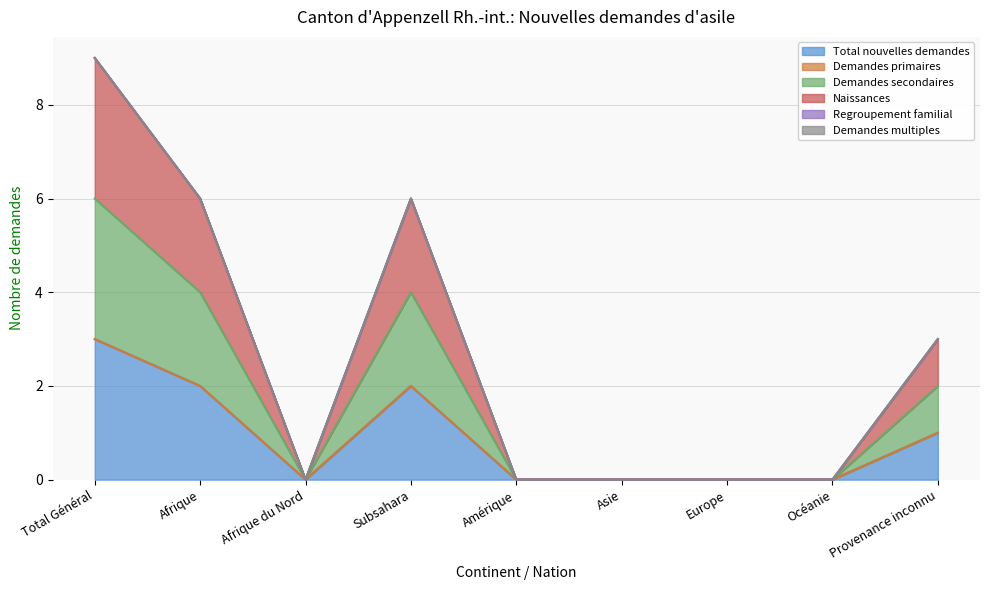

What is the label of the 7th point from the left?

Europe